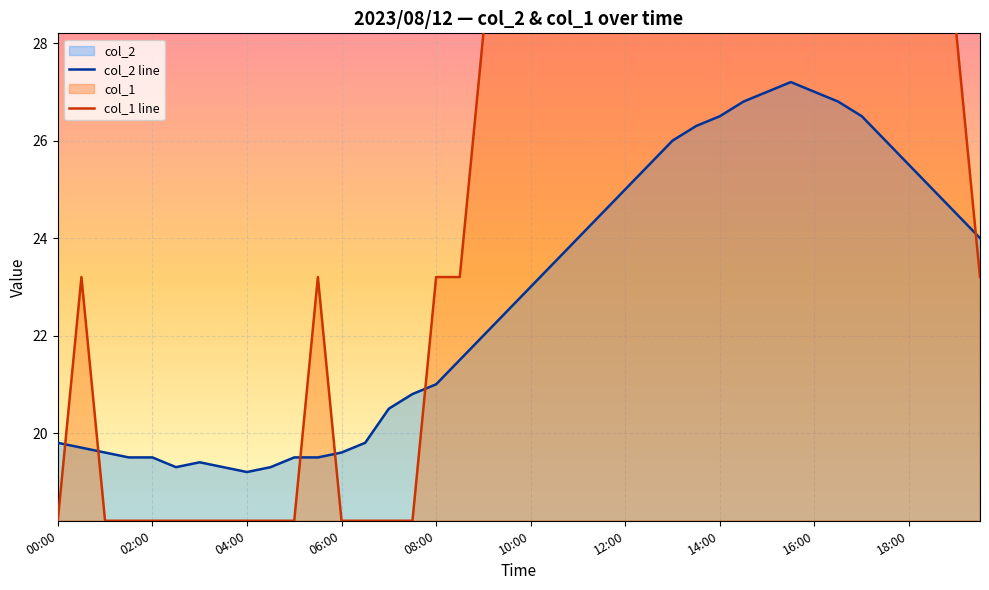

What is the difference between the highest and lowest values at 38?

3.7